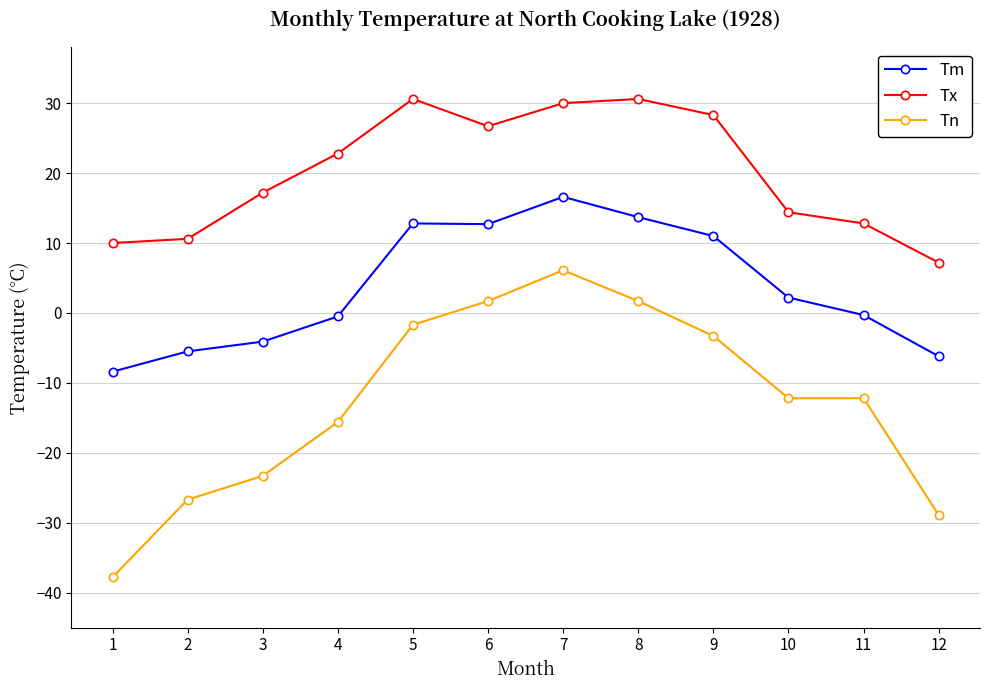

Does the chart have visible grid lines?

Yes